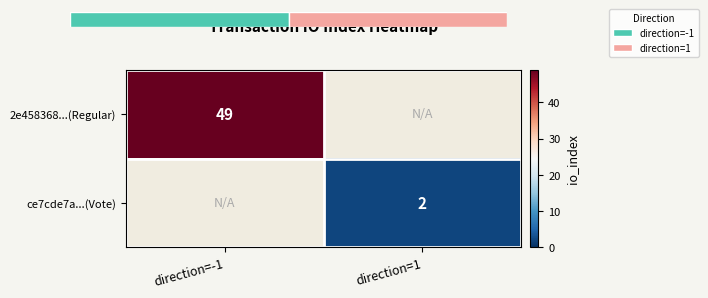

List the series in order of their peak value, lowest first.

ce7cde7a...(Vote), 2e458368...(Regular)